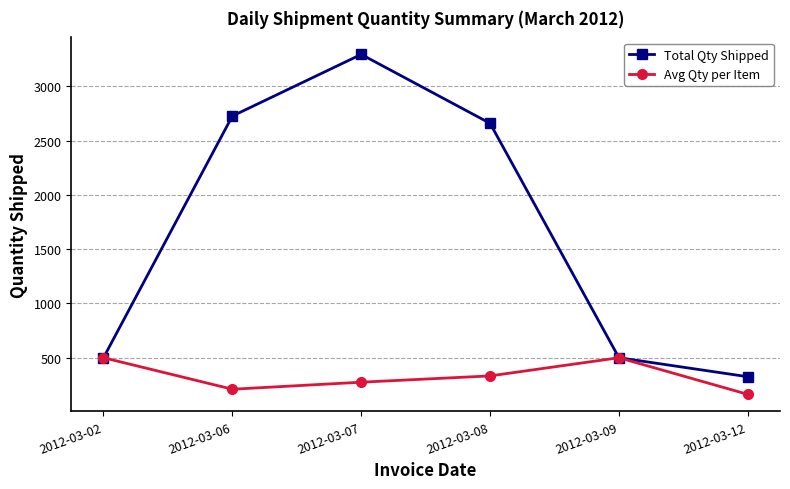

Which series has the largest range (max minus min)?

Total Qty Shipped